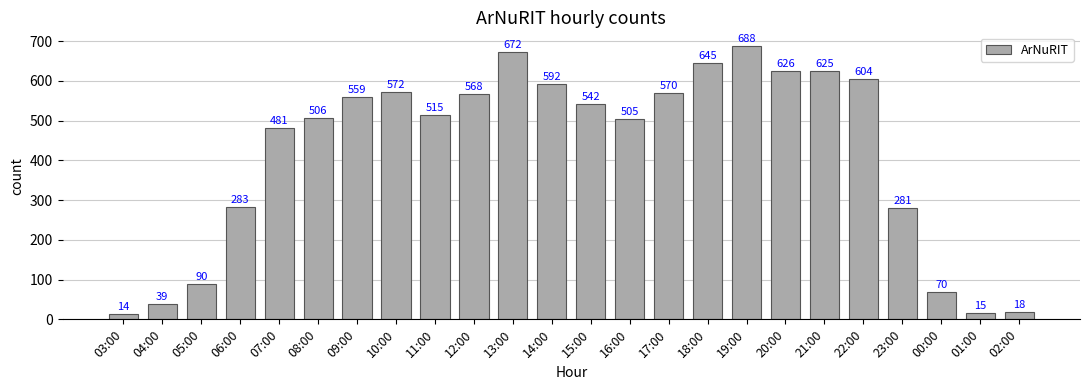

Reading left to right, extract all data points from this chart.

14	39	90	283	481	506	559	572	515	568	672	592	542	505	570	645	688	626	625	604	281	70	15	18